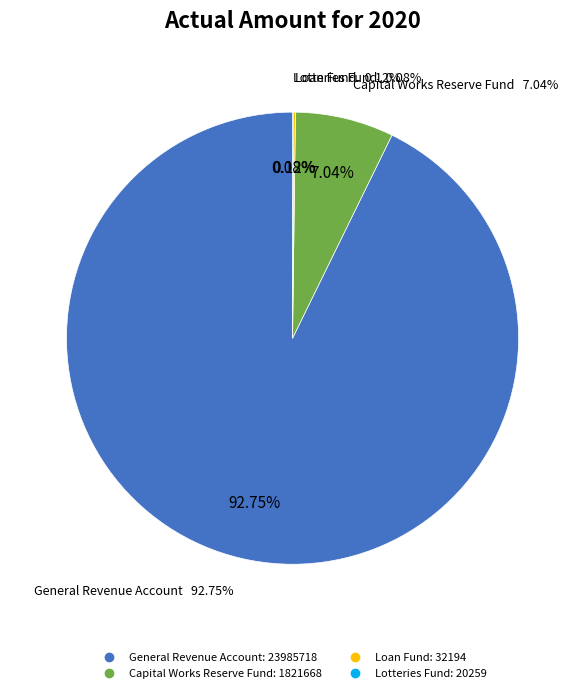

Is it true that General Revenue Account is 93% of the pie?

True